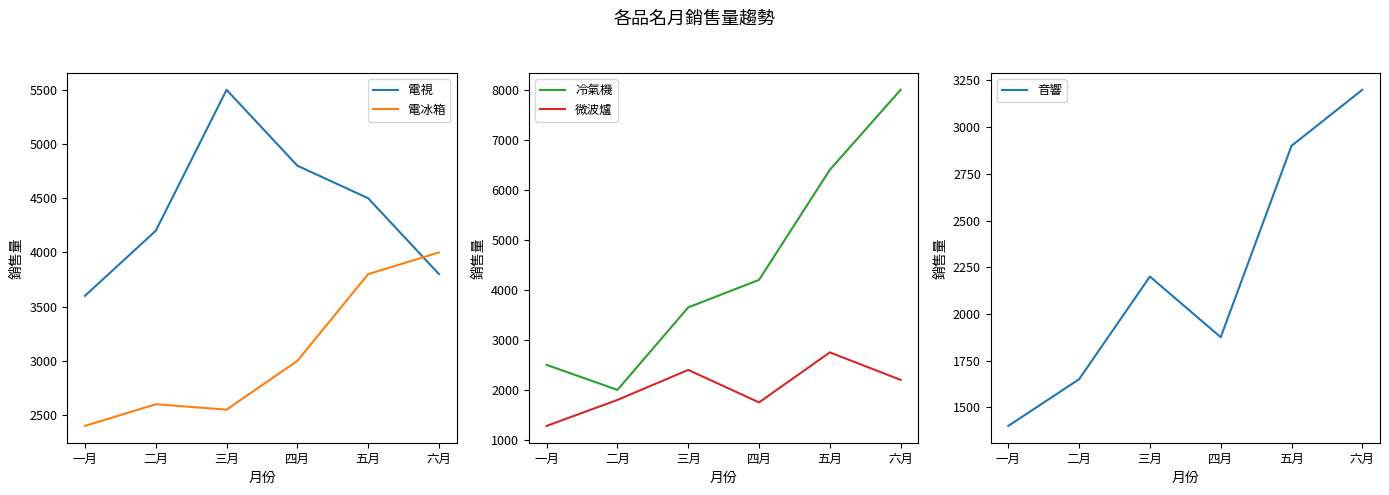

Where is 音響 nearest to the value 2300?

三月